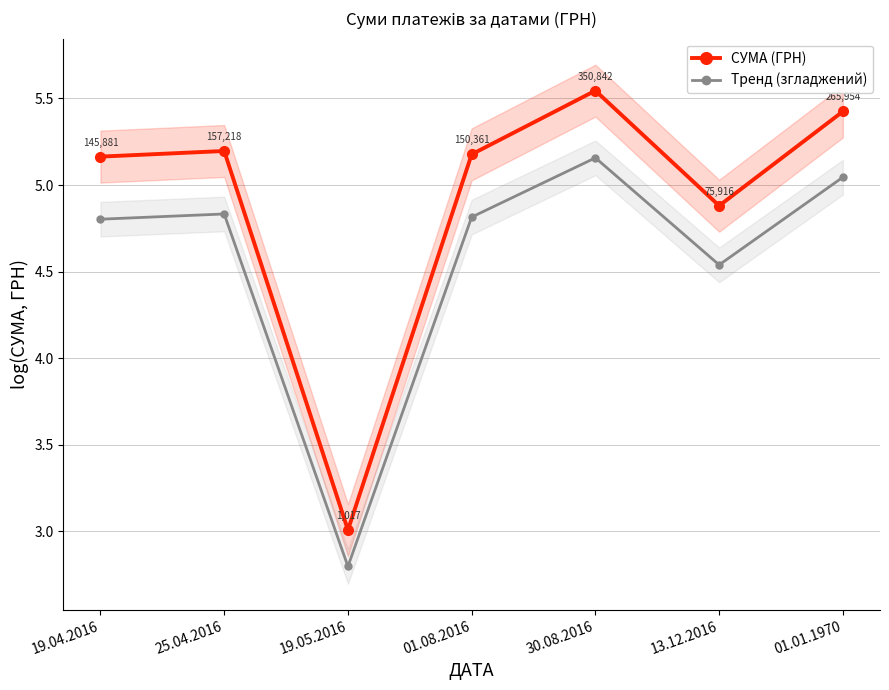

True or false: СУМА (ГРН) and Тренд (згладжений) intersect in this chart.

False